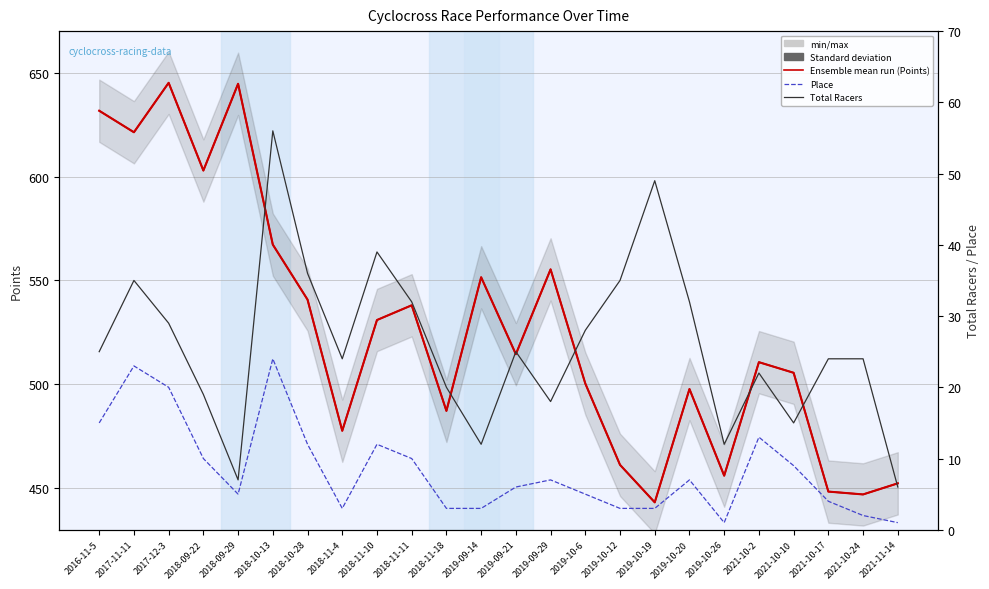

What is the value of the Place point at the 7th from the left?

12.0